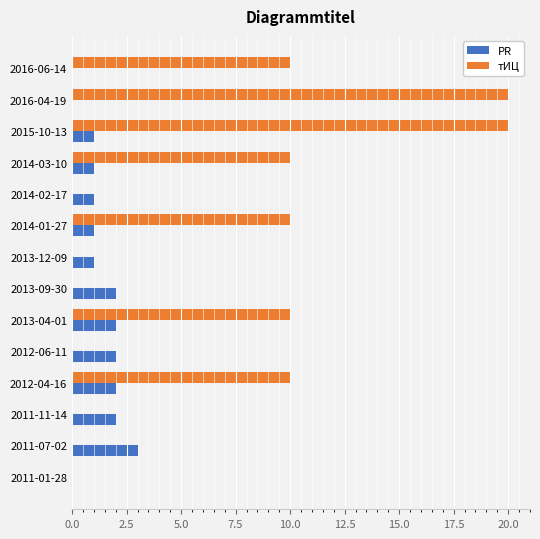

Which series has the widest spread of values?

тИЦ